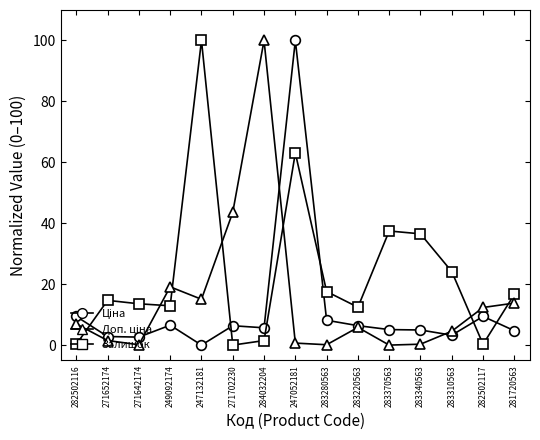

What is the greatest value displayed?

100.0